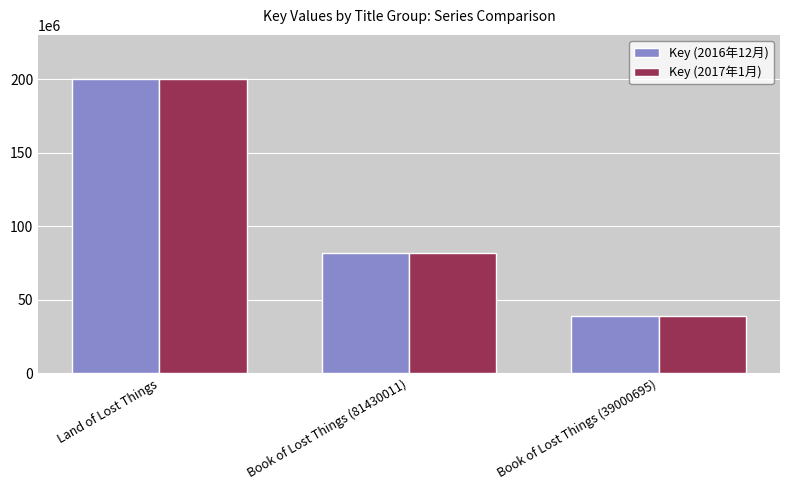

What is the difference between the Key (2016年12月) values at Book of Lost Things (81430011) and Land of Lost Things?

118395080